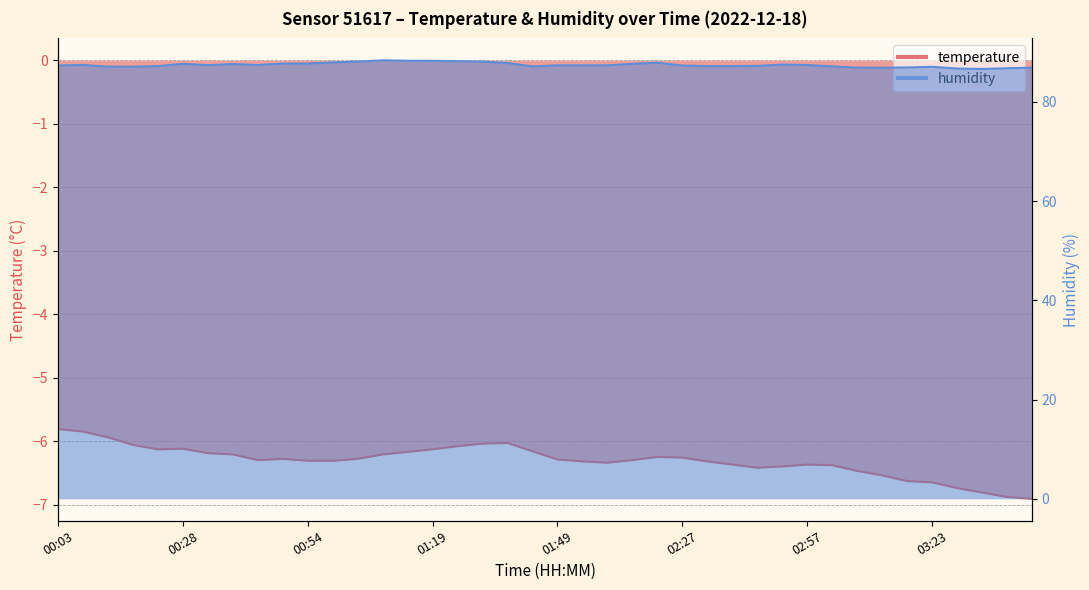

What is the label of the 2nd point from the left?

00:08